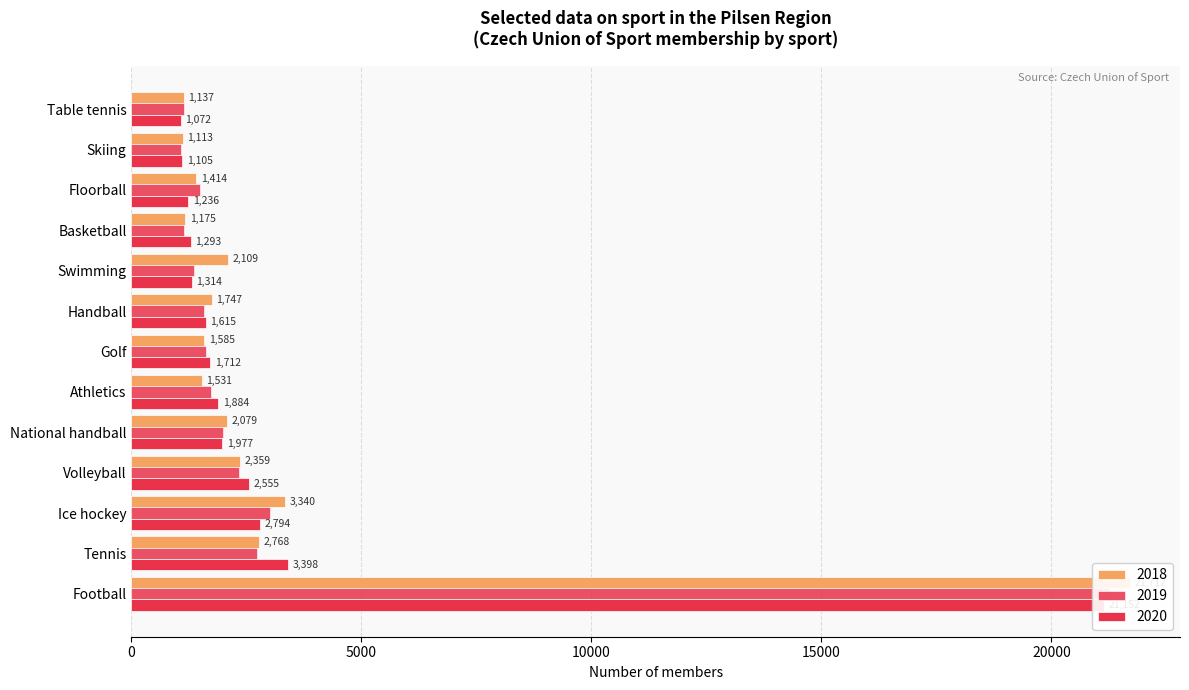

Reading left to right, what are all the values shown in this chart?

2018: 21712	2768	3340	2359	2079	1531	1585	1747	2109	1175	1414	1113	1137
2019: 21268	2735	3023	2348	1994	1727	1616	1577	1359	1138	1498	1070	1134
2020: 21152	3398	2794	2555	1977	1884	1712	1615	1314	1293	1236	1105	1072